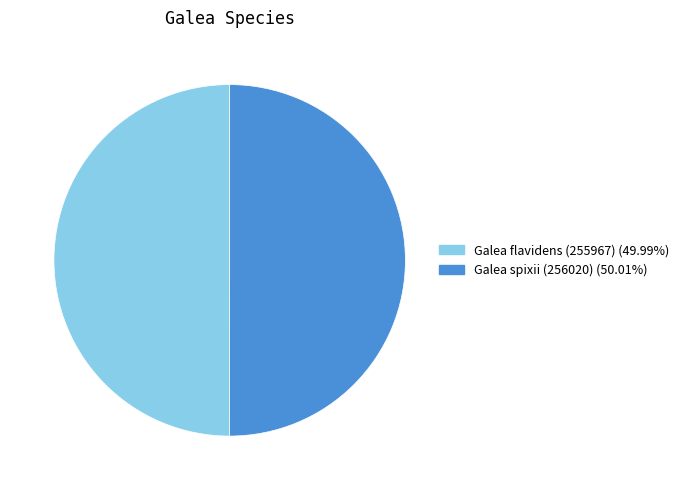

What is the ratio of the value at Galea flavidens (255967) to the value at Galea spixii (256020)?

1.0